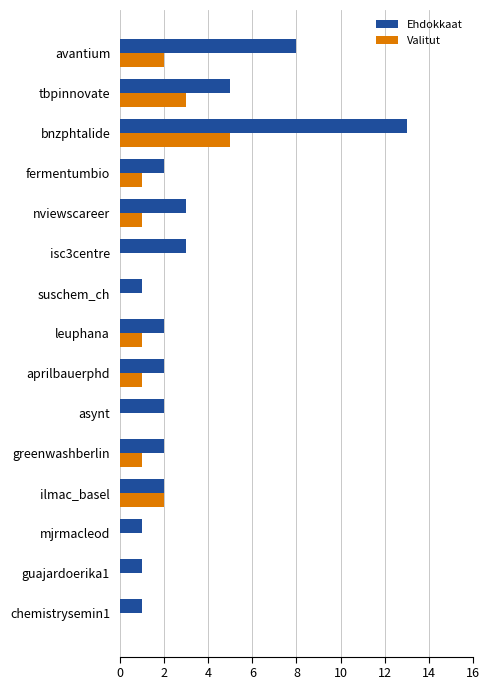

Which series changed the most between tbpinnovate and leuphana?

Ehdokkaat